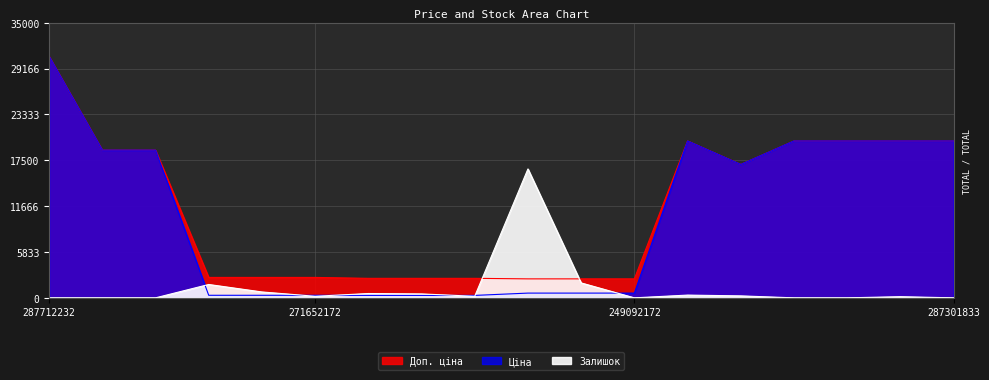

Reading left to right, transcribe all the data shown in this chart.

Доп. ціна: 287712232=30717.1	287692233=18796.8	287692231=18796.8	271652174=2598.3	271652173=2598.3	271652172=2598.3	271642174=2482.4	271642173=2482.4	271642172=2482.4	249092174=2414.8	249092173=2414.8	249092172=2414.8	287302223=19964.2	287292222=16976.3	287302226=19964.2	287302225=19964.2	287302224=19964.2	287301833=19964.2
Ціна: 287712232=30717.1	287692233=18796.8	287692231=18796.8	271652174=324.8	271652173=324.8	271652172=324.8	271642174=310.3	271642173=310.3	271642172=310.3	249092174=603.7	249092173=603.7	249092172=603.7	287302223=19964.2	287292222=16976.3	287302226=19964.2	287302225=19964.2	287302224=19964.2	287301833=19964.2
Залишок: 287712232=0.0	287692233=0.0	287692231=0.0	271652174=1700.0	271652173=750.0	271652172=200.0	271642174=550.0	271642173=500.0	271642172=200.0	249092174=16400.0	249092173=1900.0	249092172=0.0	287302223=350.0	287292222=250.0	287302226=0.0	287302225=0.0	287302224=150.0	287301833=0.0